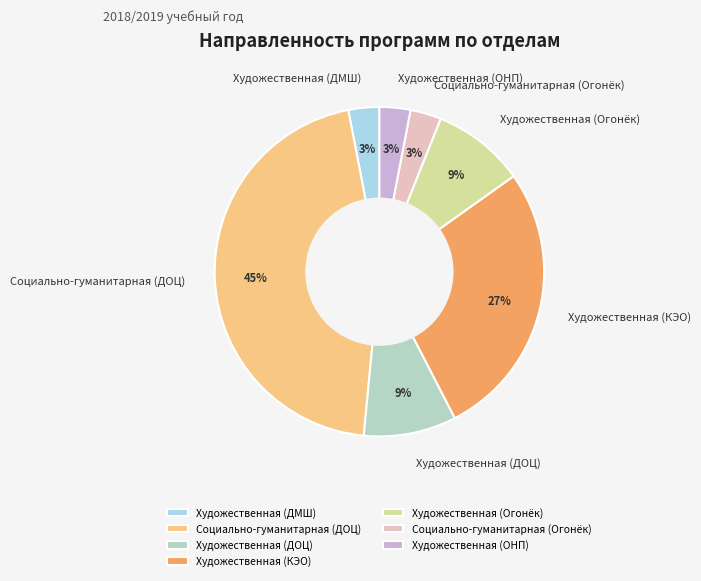

How many segments does this pie chart have?

7